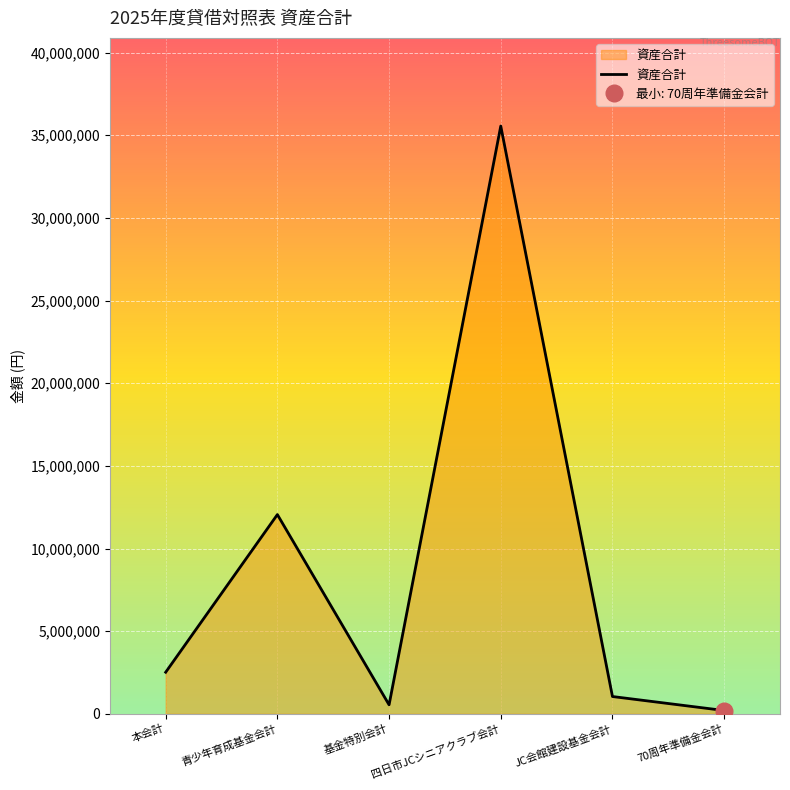

What is the change in value from 青少年育成基金会計 to 基金特別会計?

-11508919